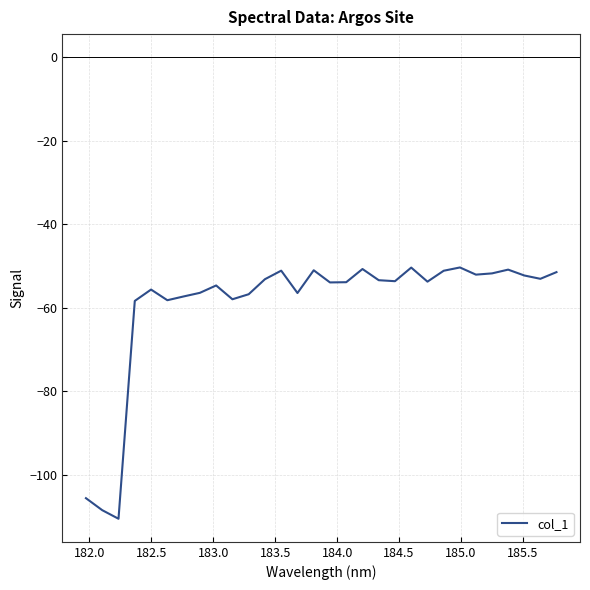

What is the sum of all values?

-1775.4